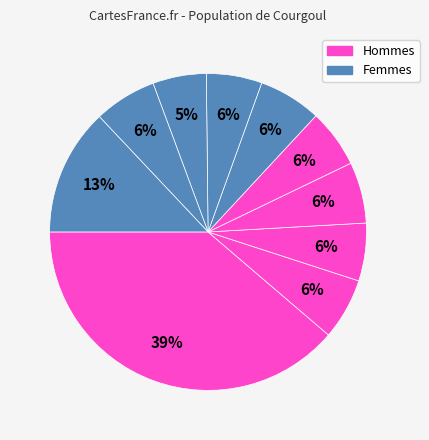

Count the number of slices in the pie.

10